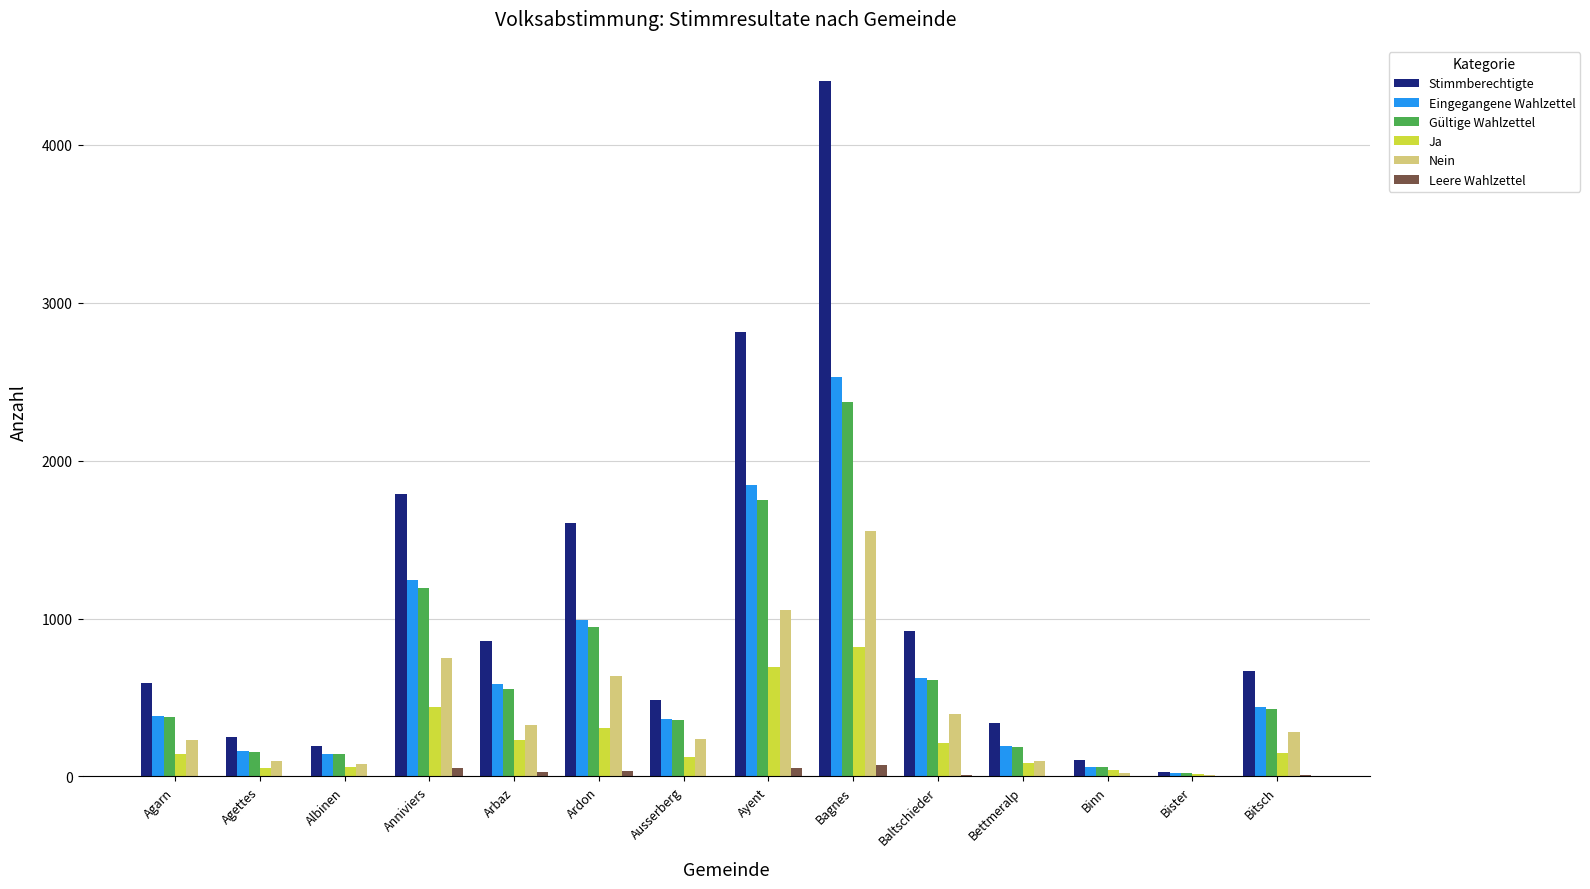

What is the approximate value of Gültige Wahlzettel at Ayent, to the nearest 100?

1700